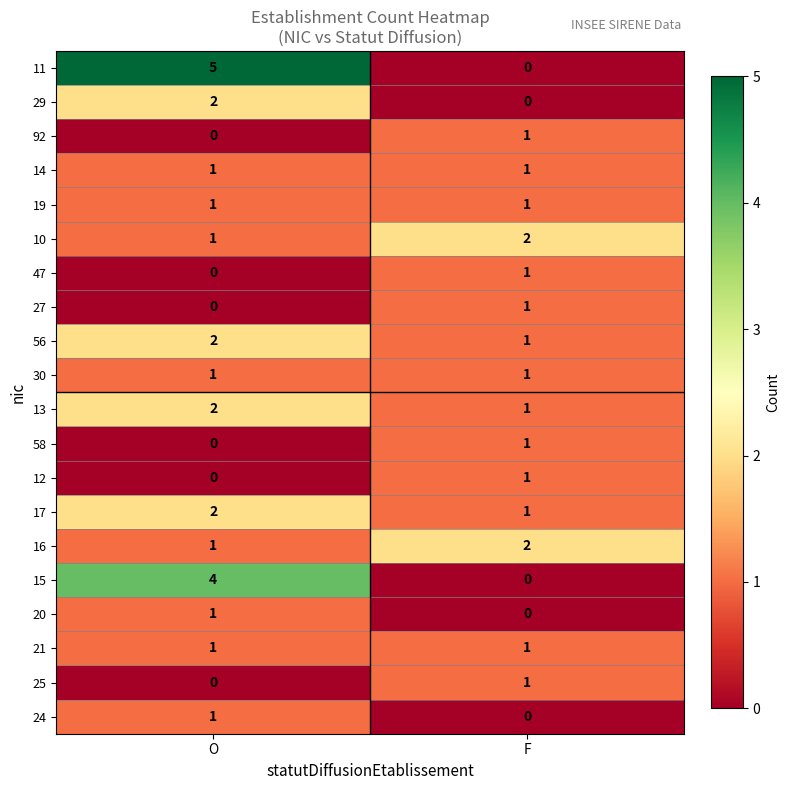

What is the sum of the 15 values at O and F?

4